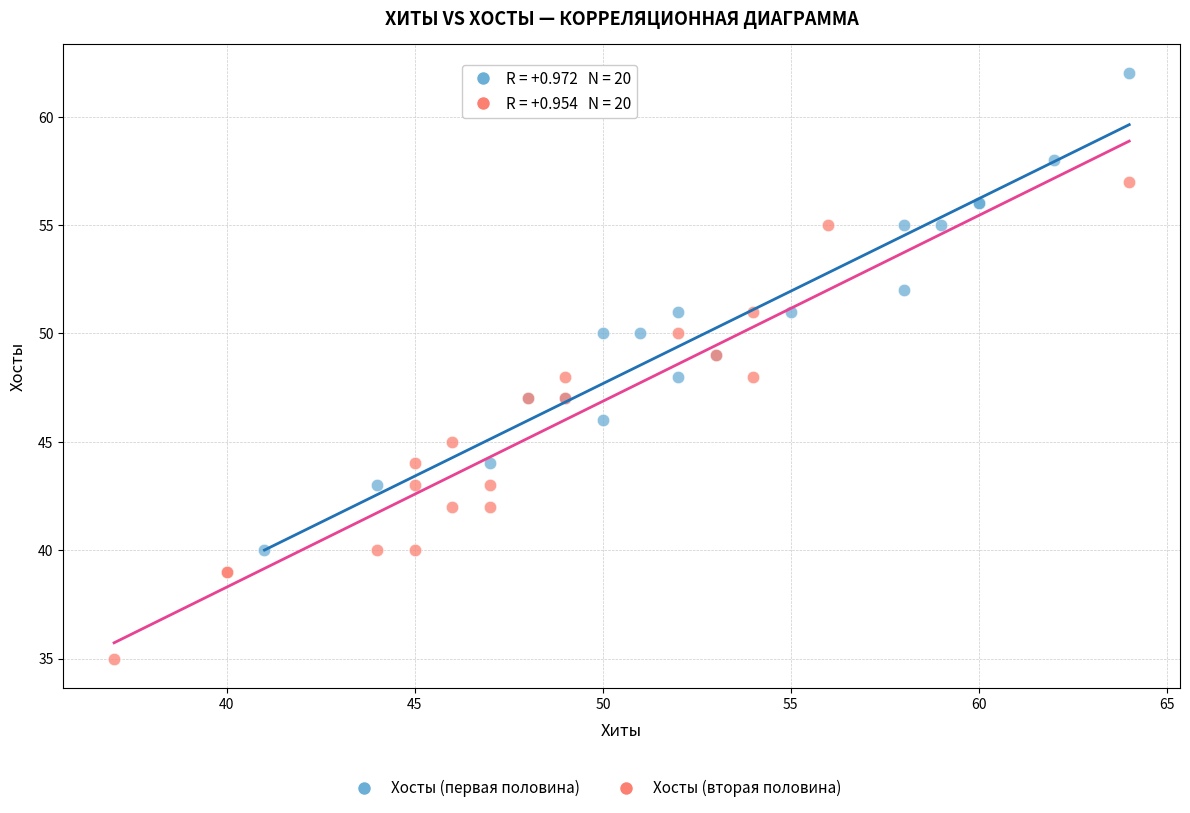

Which series contains the lowest Y value?

Хосты (вторая половина)